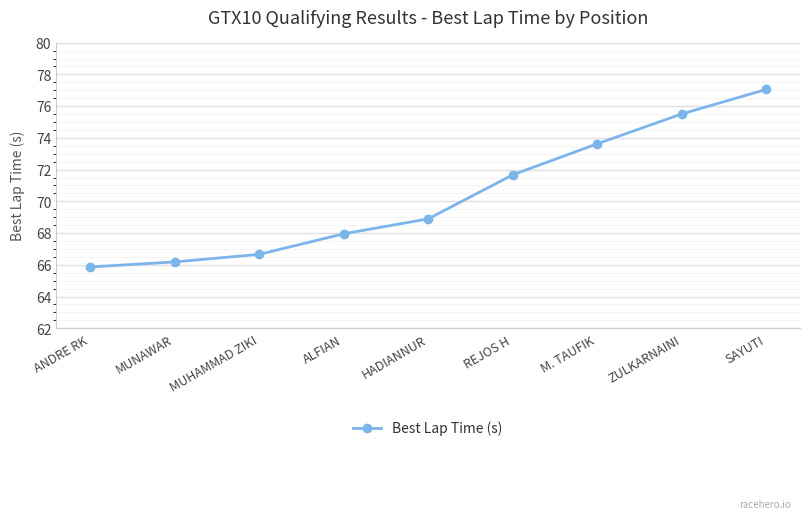

Rank the categories by value from lowest to highest.

ANDRE RK, MUNAWAR, MUHAMMAD ZIKI, ALFIAN, HADIANNUR, REJOS H, M. TAUFIK, ZULKARNAINI, SAYUTI